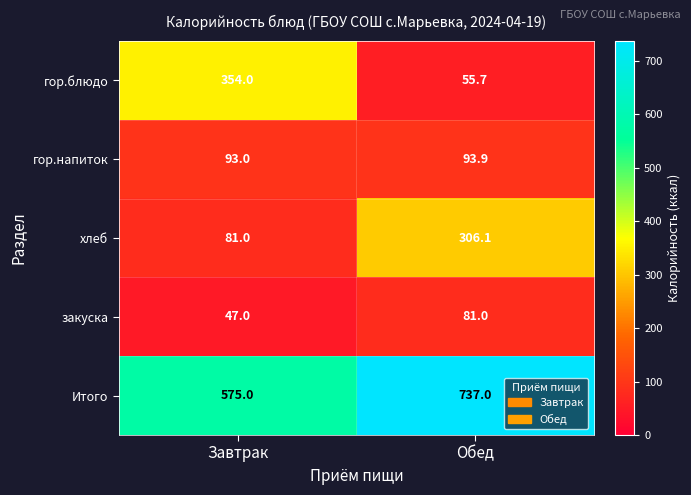

What is the difference between the закуска values at Завтрак and Обед?

34.0